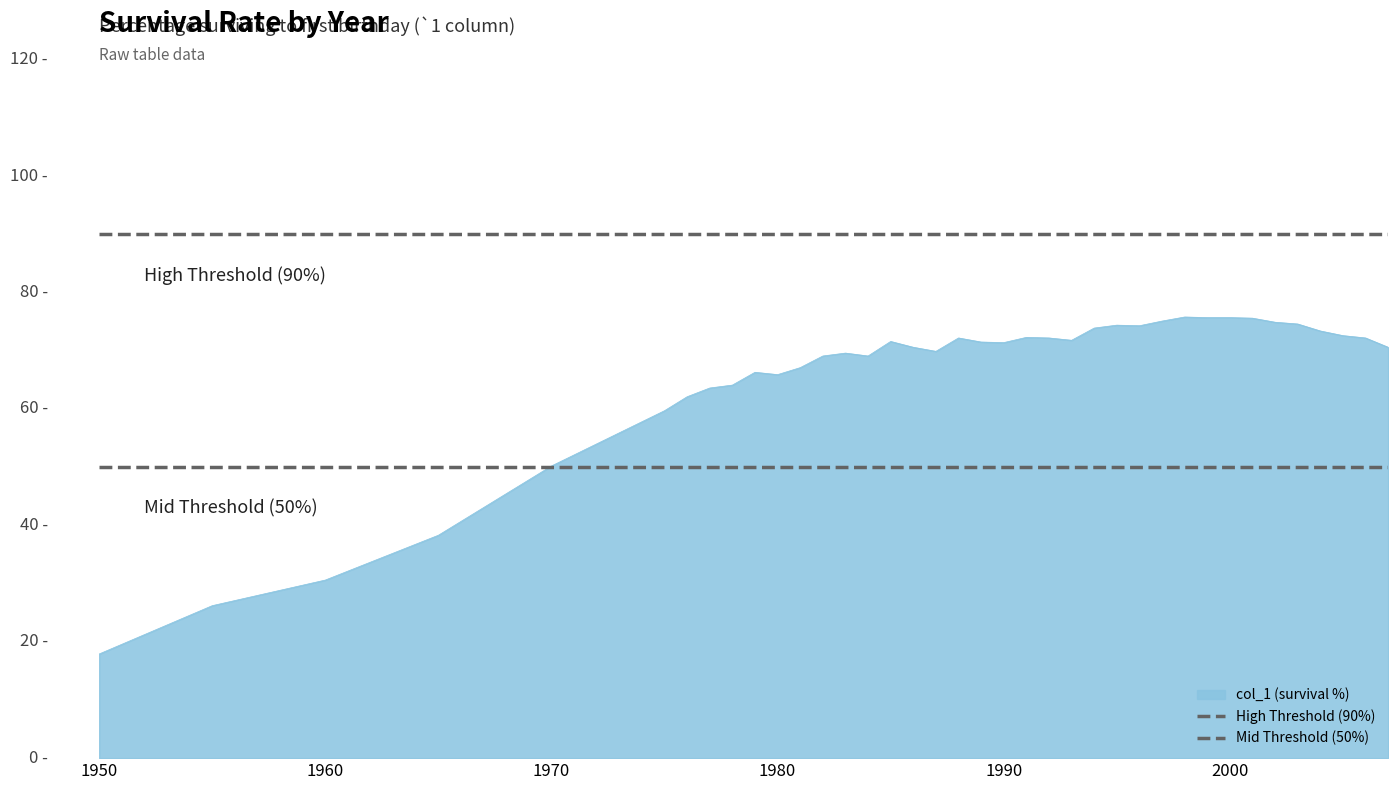

At which label is High Threshold (90%) closest to 90?

1950